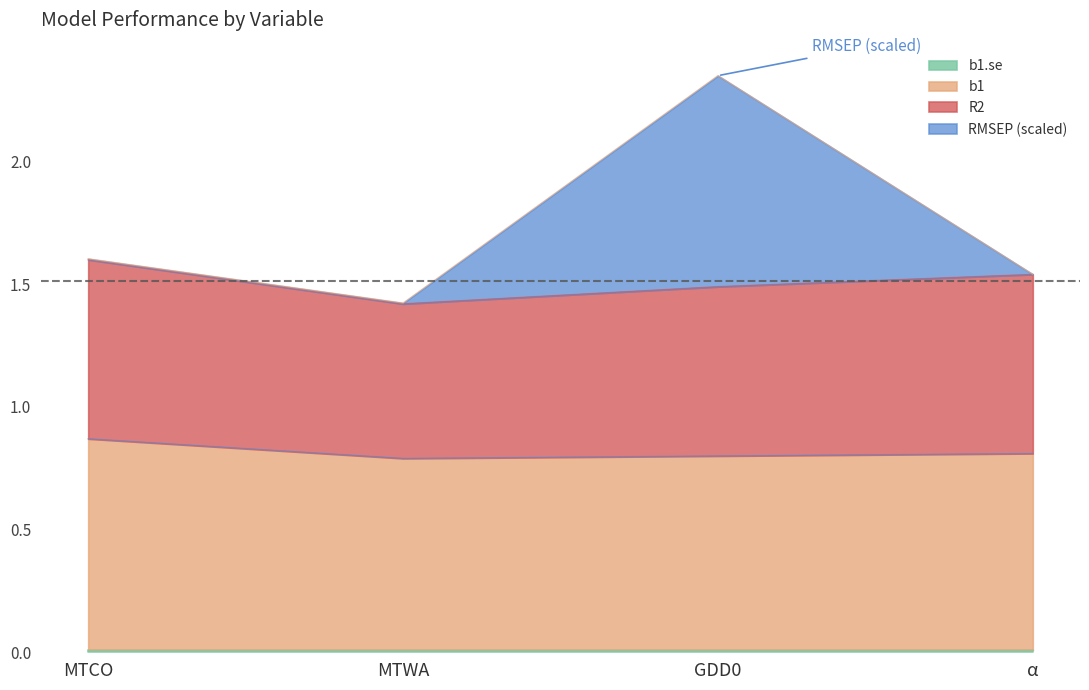

Is the value of RMSEP at GDD0 greater than the value of b1 at α?

Yes